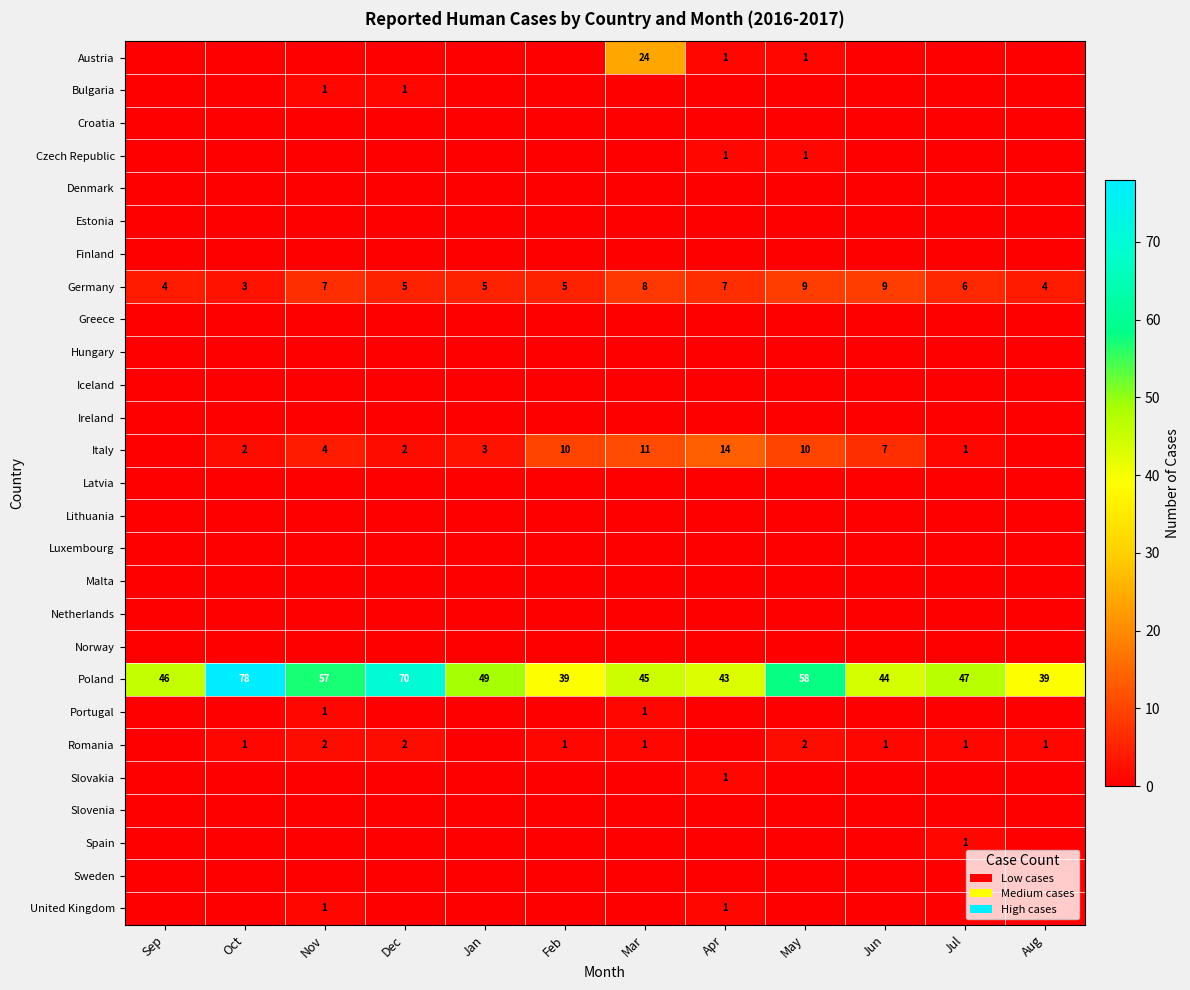

What is the difference between the maximum and minimum values in the Poland series?

39